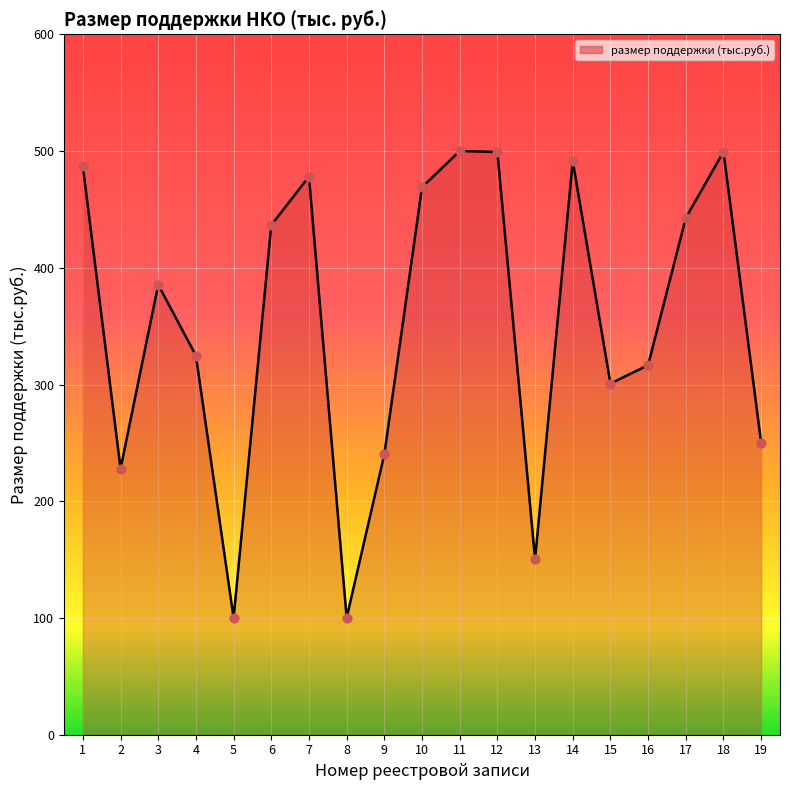

What is the ratio of the value at 7 to the value at 8?

4.8